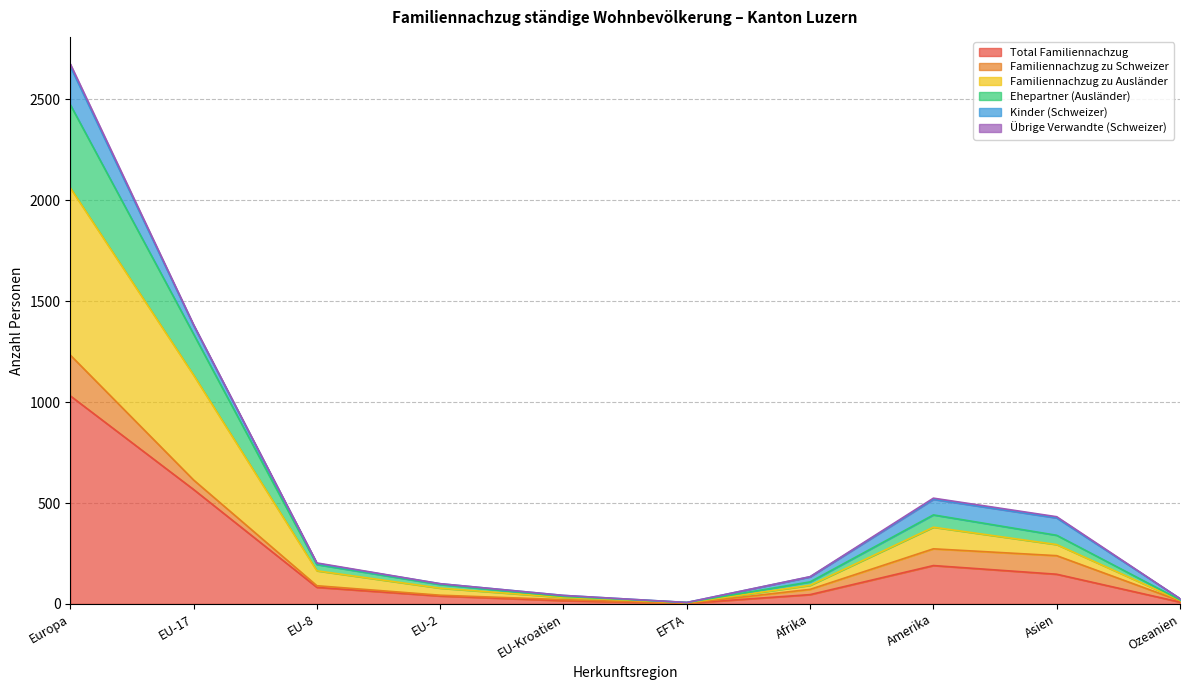

At which label does Total Familiennachzug reach its peak?

Europa